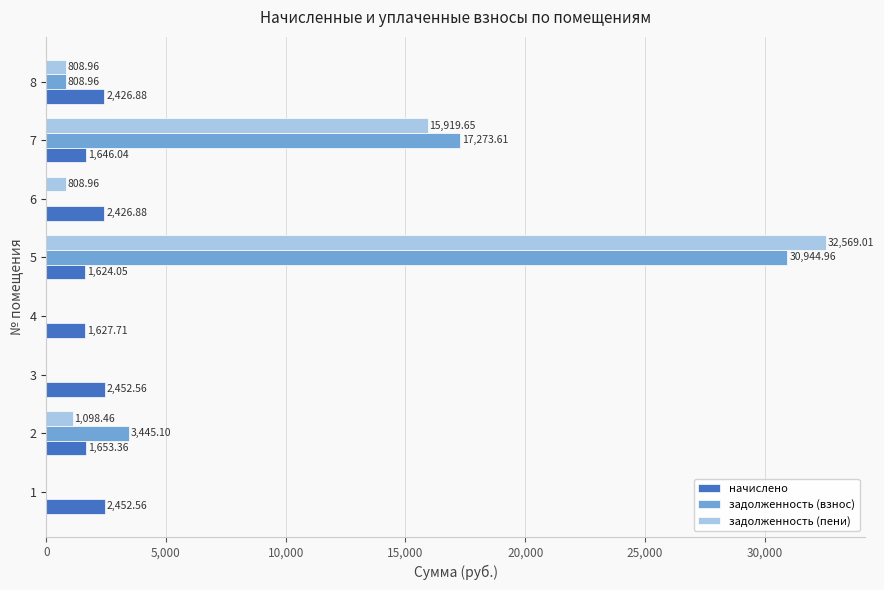

What is the sum of the начислено values at 7 and 5?

3270.1